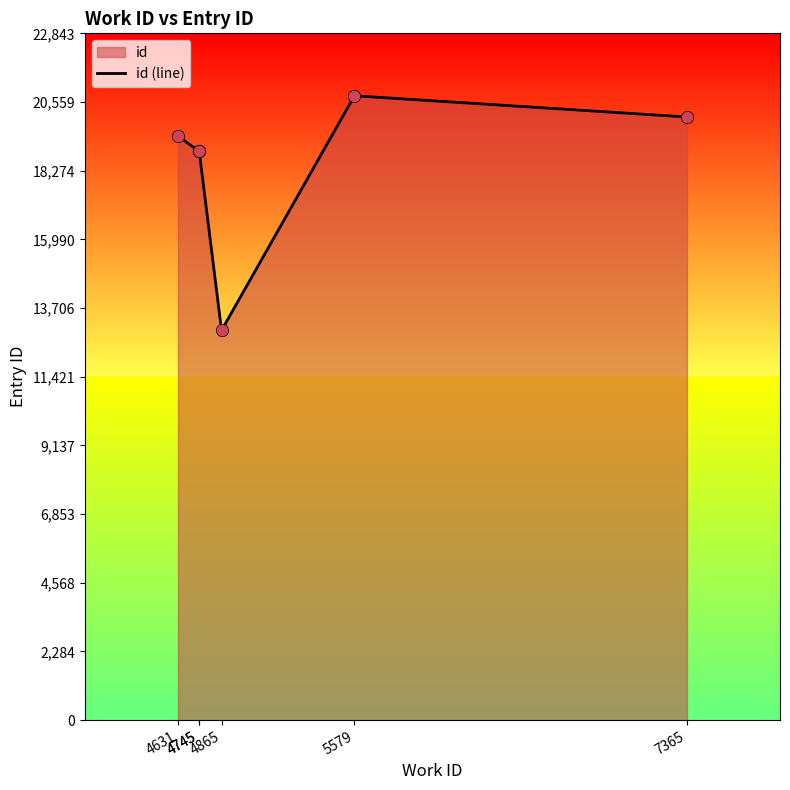

Between 4631 and 5579, which is larger?

5579